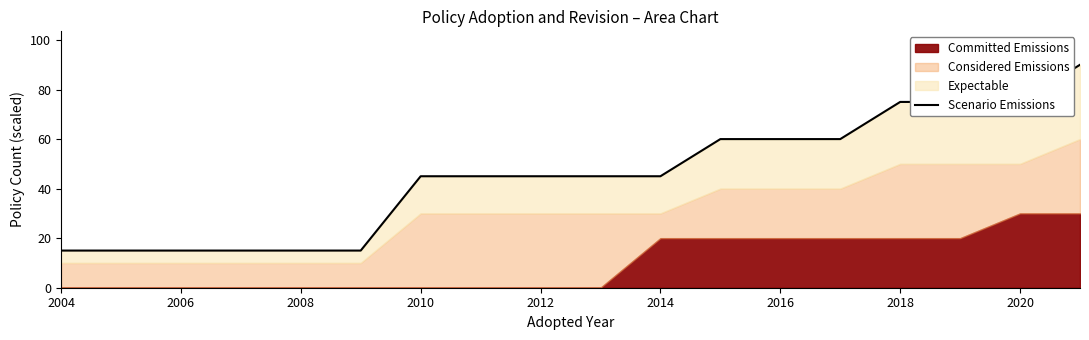

How many lines are shown in the chart?

1